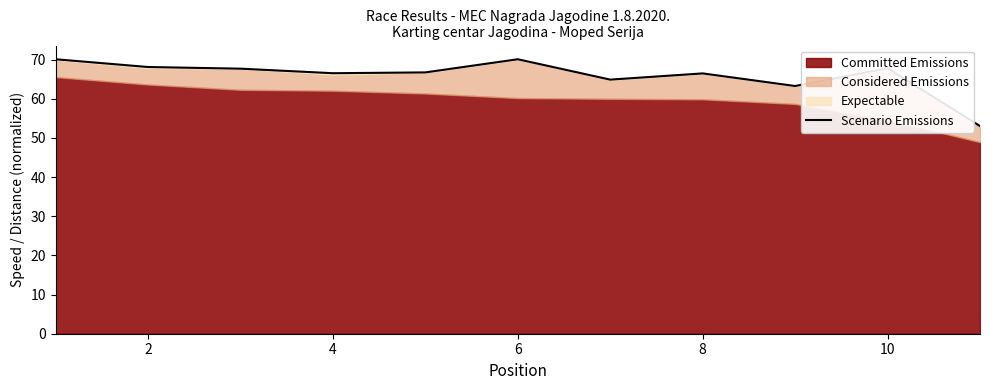

Which has a higher value, 6 or 8?

6